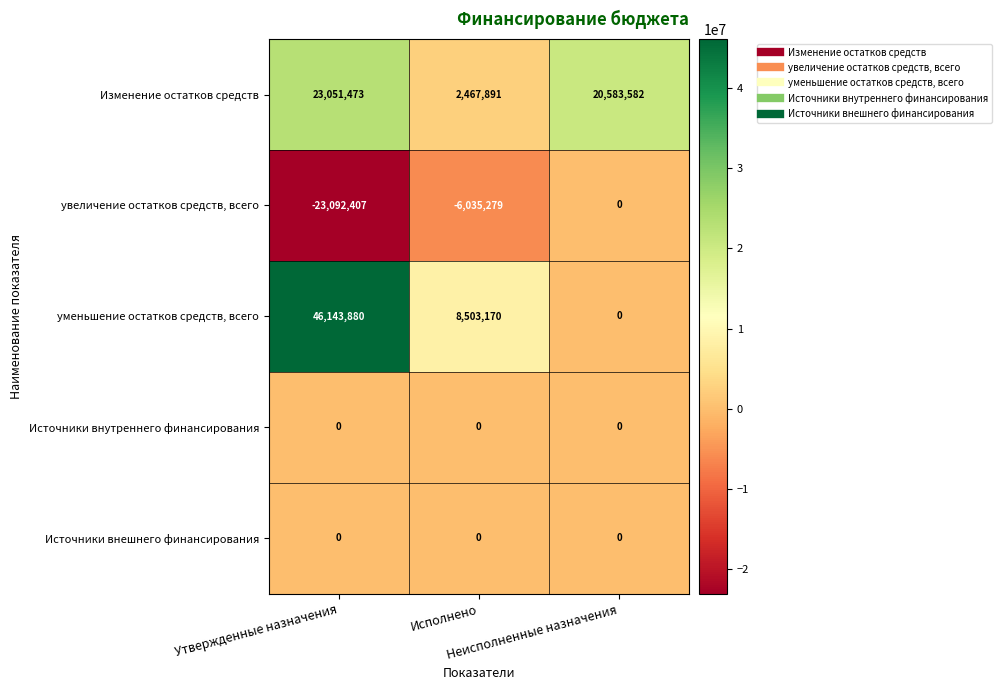

What is the difference between the maximum and minimum values in the Изменение остатков средств series?

20583582